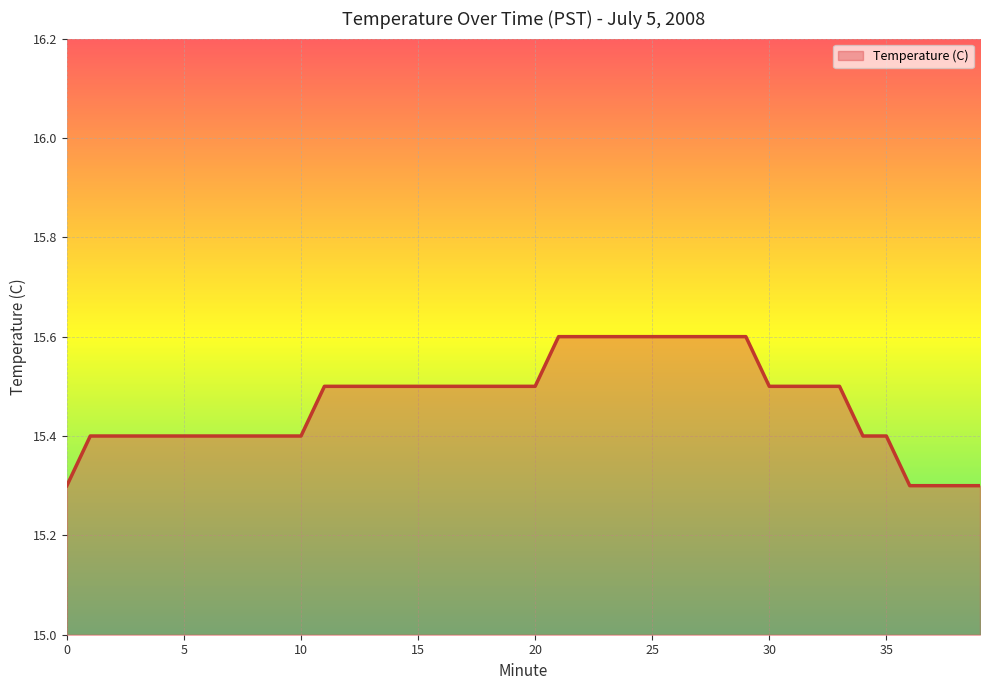

What is the smallest value displayed?

15.3